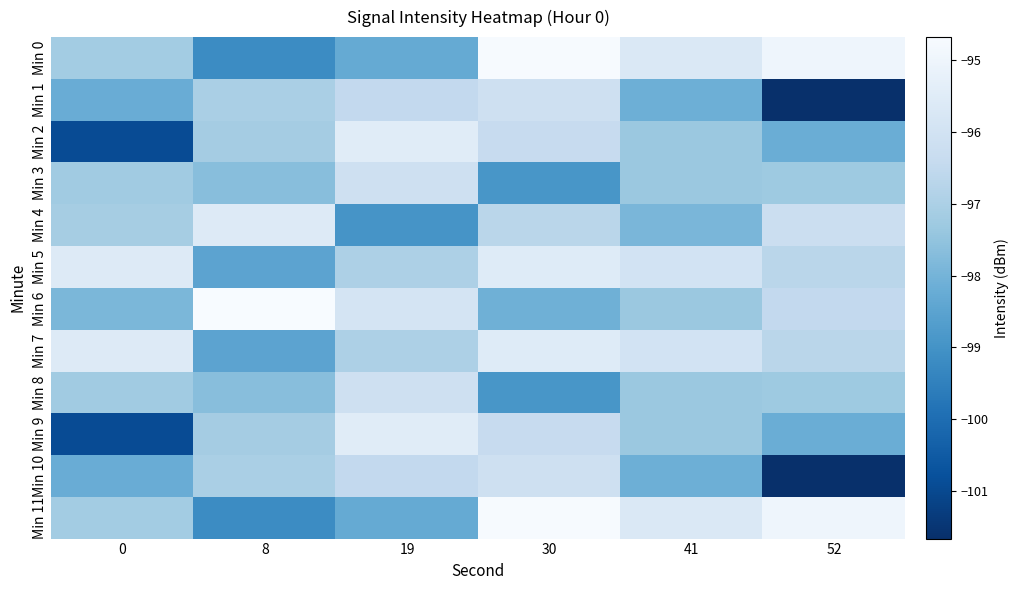

What is the greatest value displayed?

-94.7